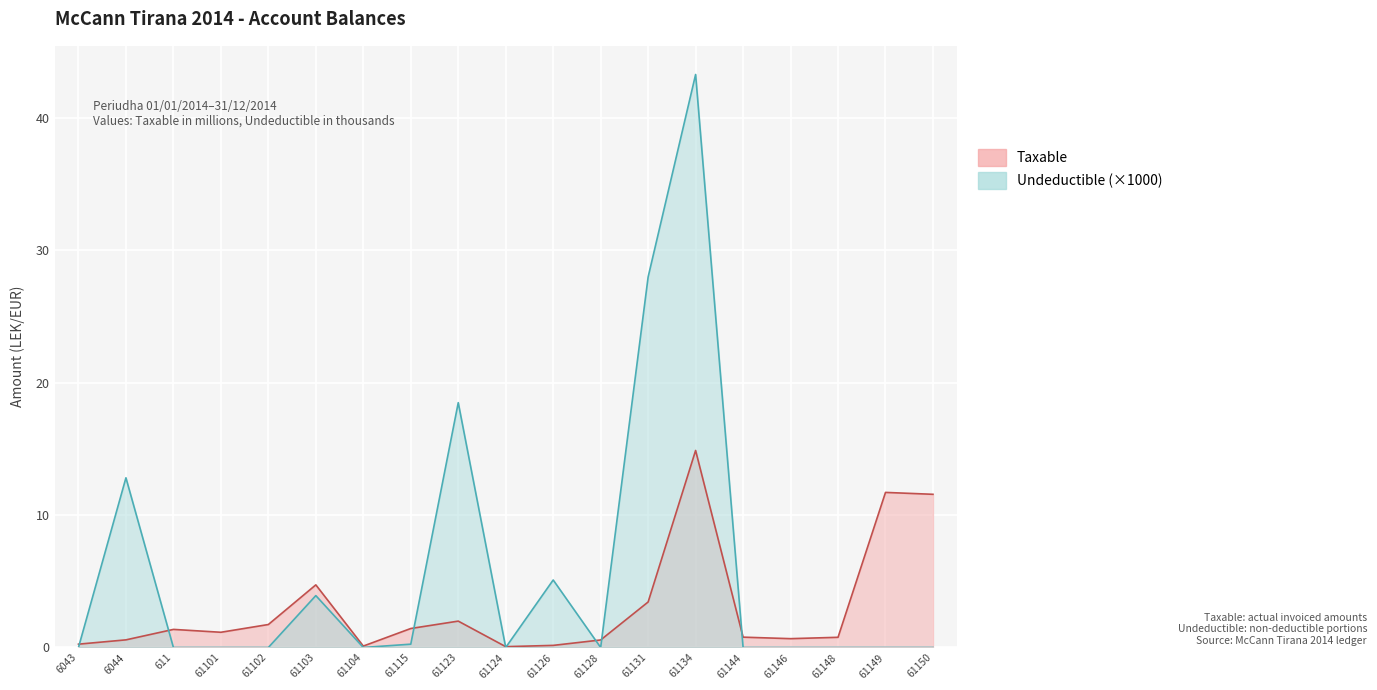

How many intersections are there between Taxable and Undeductible?

8